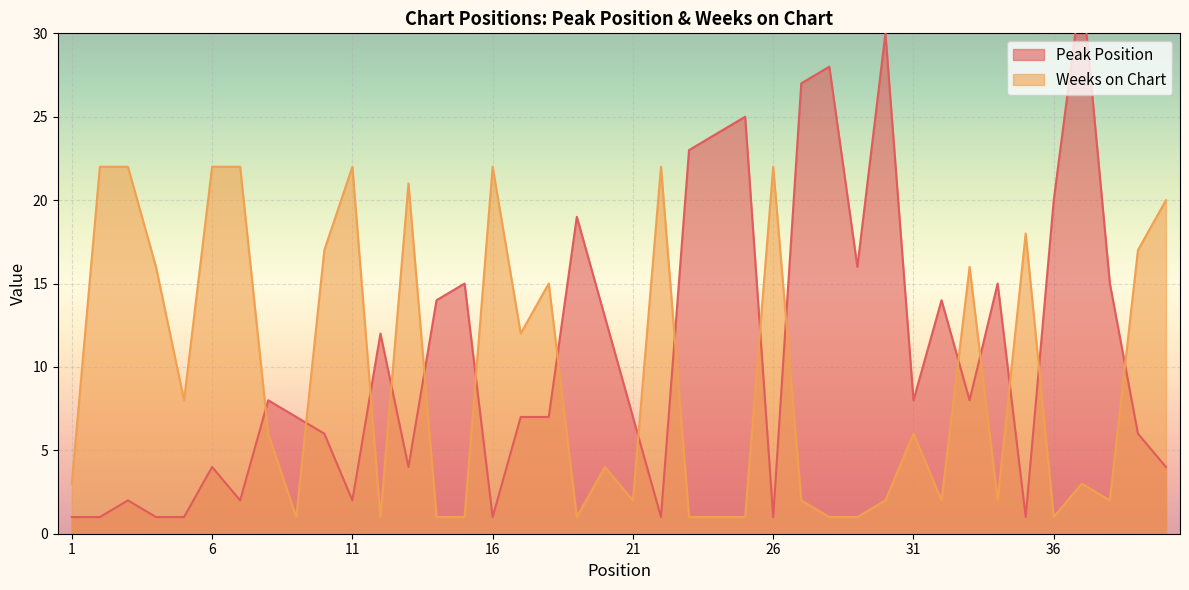

Is it true that Peak Position equals 7 at 17?

True